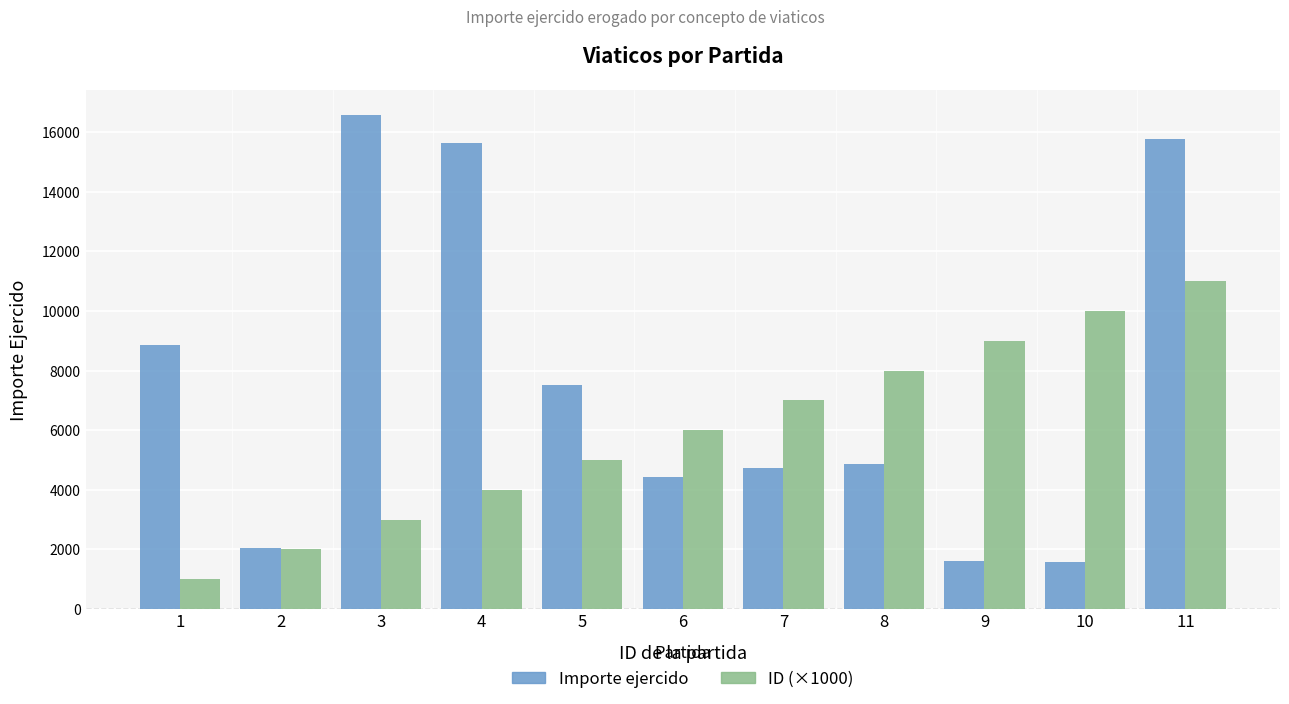

Read the ID (×1000) value at 8.

8000.0